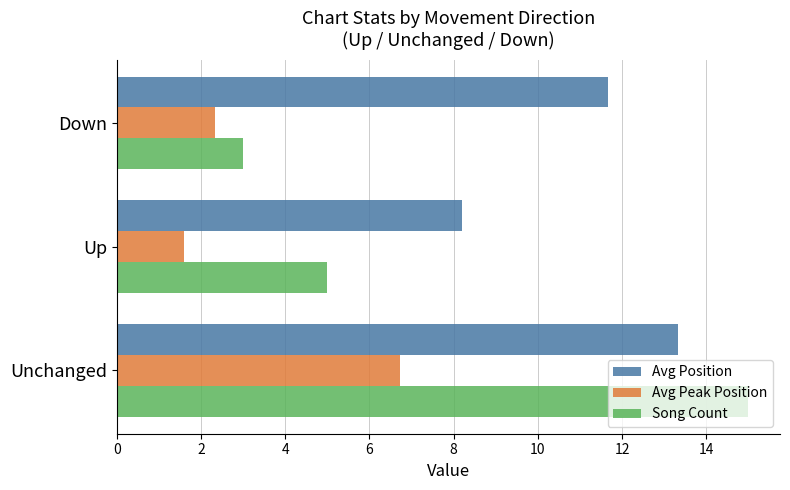

What is the sum of all Avg Peak Position values?

10.7